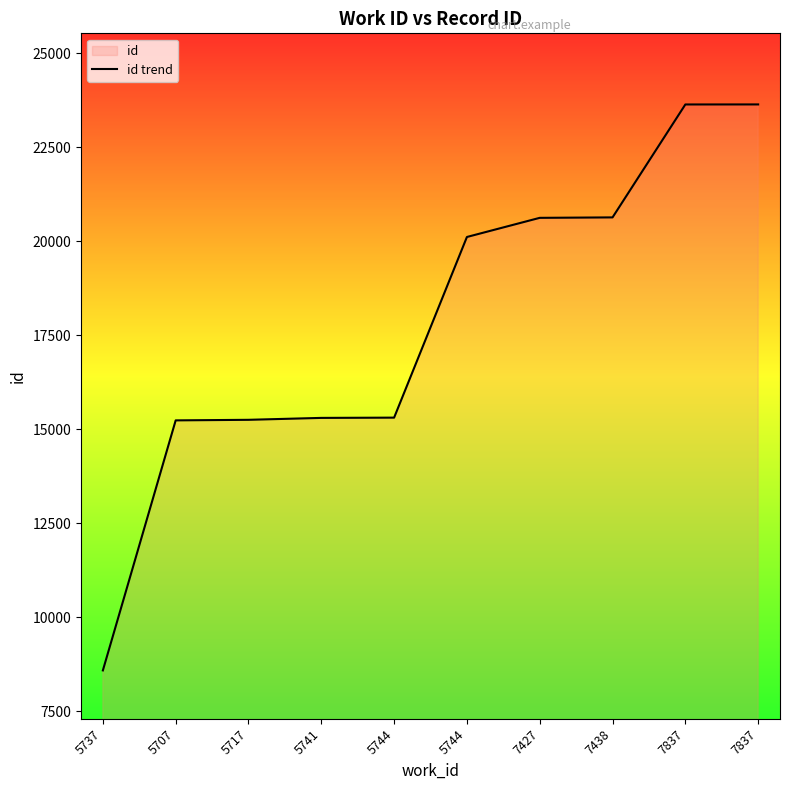

What is the approximate value at 7438, to the nearest 10?

20630